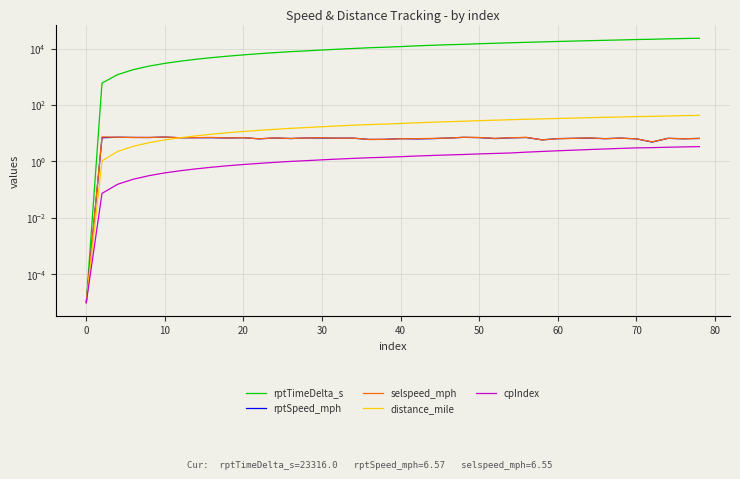

Which series has the largest total across all categories?

rptTimeDelta_s